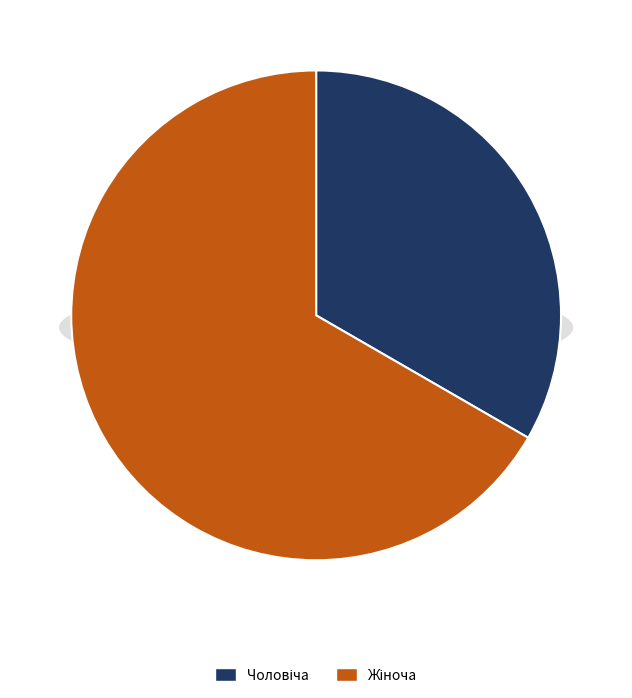

Rank the categories by value from highest to lowest.

Жіноча, Чоловіча